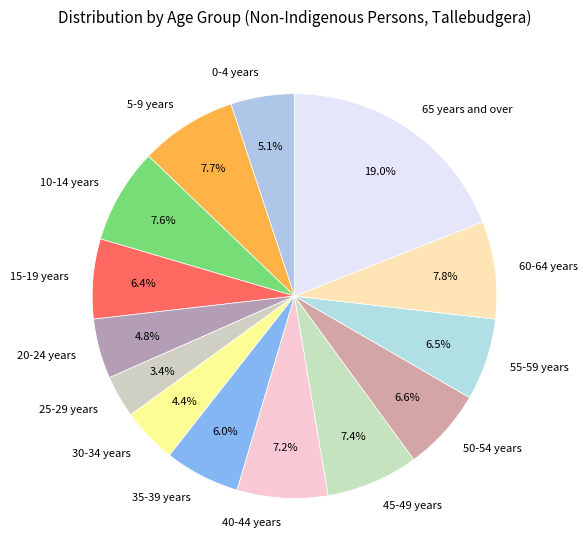

Count the number of slices in the pie.

14